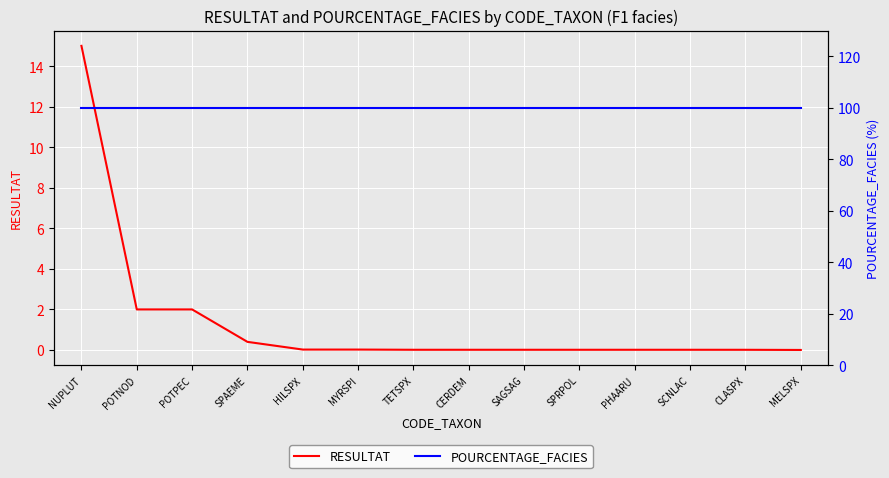

Rank the series by their average value, from lowest to highest.

RESULTAT, POURCENTAGE_FACIES